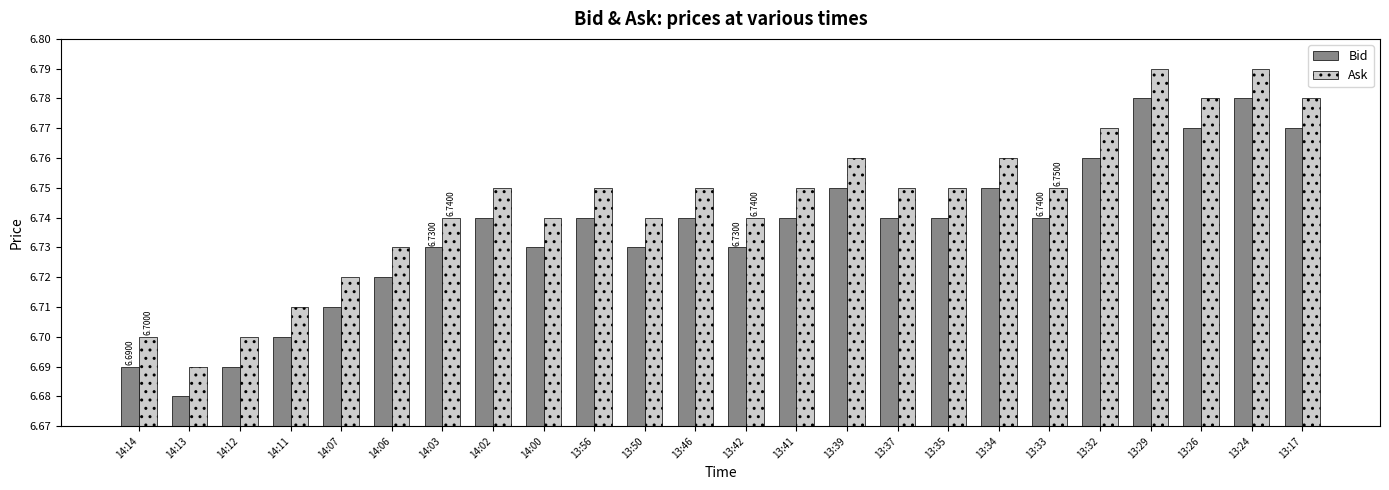

At which category does the chart reach its minimum across all series?

14:13